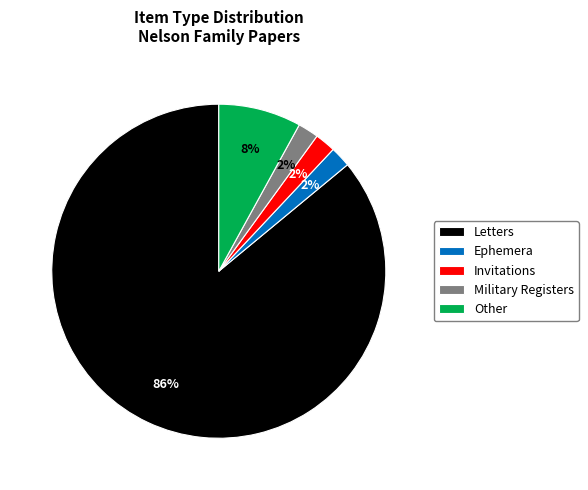

The Other slice represents 1% of the pie. True or false?

False